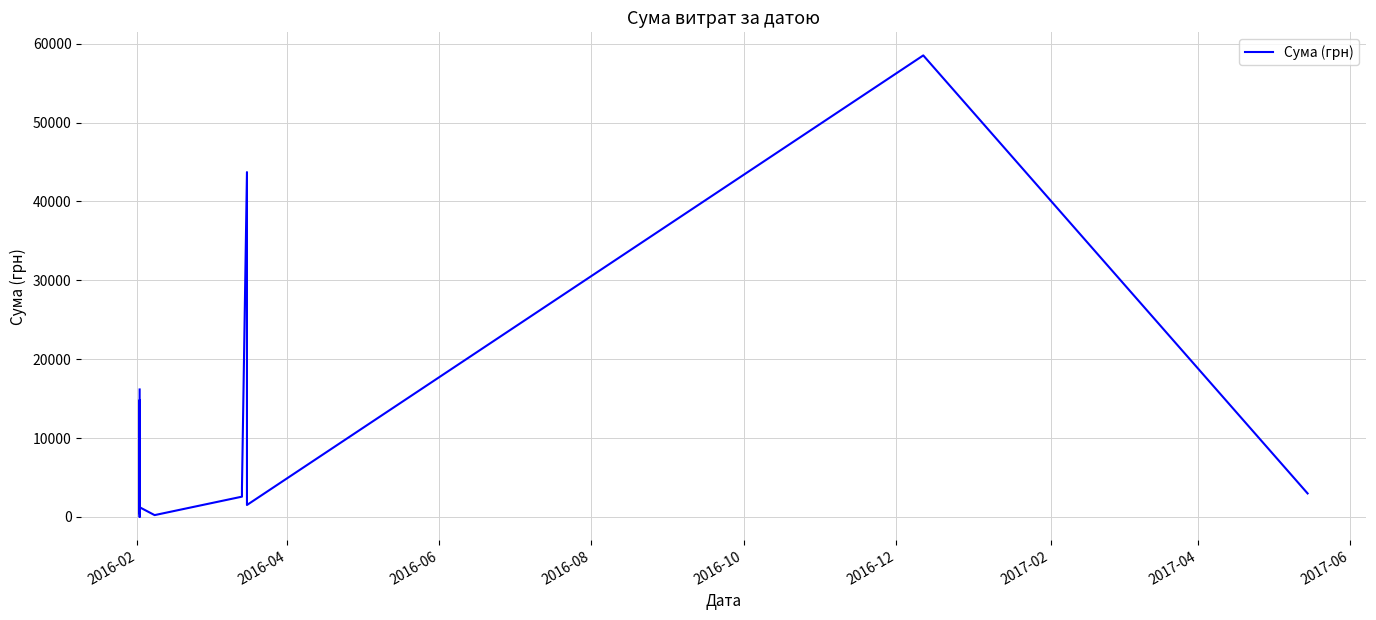

Does the chart have visible grid lines?

Yes